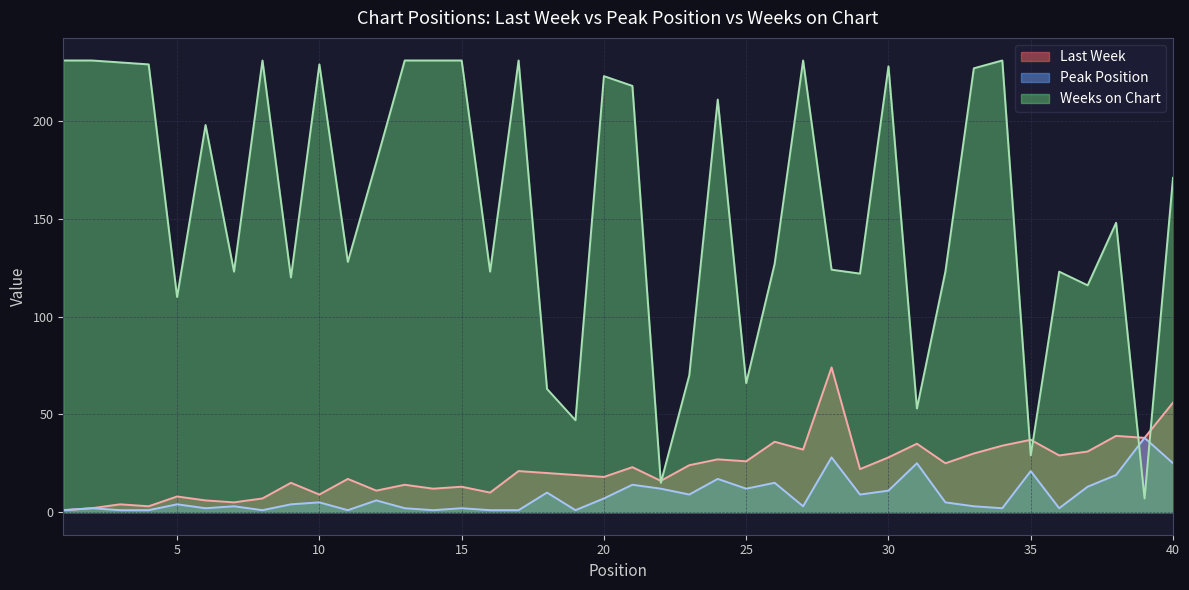

Rank the categories by Last Week value from lowest to highest.

1, 2, 4, 3, 7, 6, 8, 5, 10, 16, 12, 14, 15, 13, 9, 22, 11, 20, 19, 18, 17, 29, 21, 23, 32, 25, 24, 30, 36, 33, 37, 27, 34, 31, 26, 35, 39, 38, 40, 28